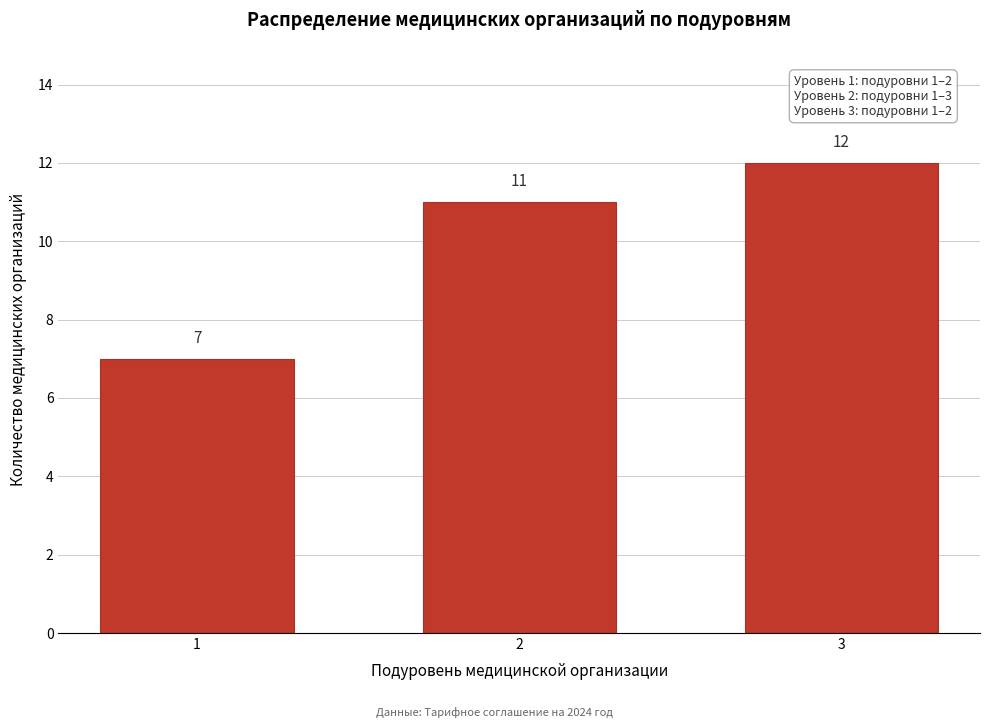

Reading right to left, what are all the values shown in this chart?

3=12	2=11	1=7